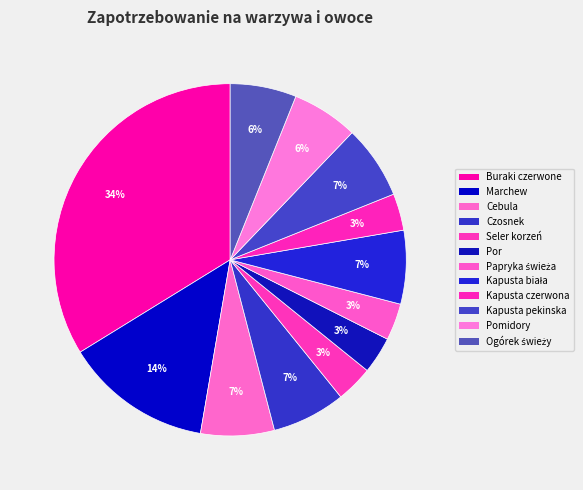

The Kapusta czerwona slice represents 17% of the pie. True or false?

False